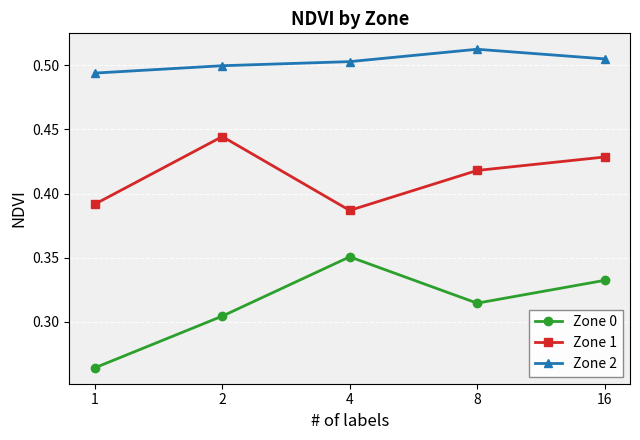

Which series has the widest spread of values?

Zone 0